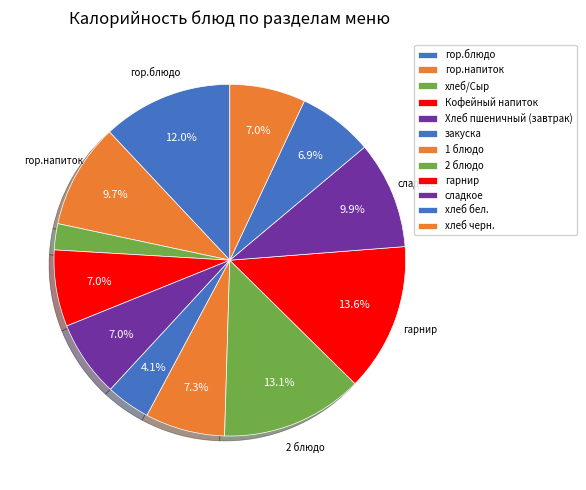

Does any single category account for the majority?

No